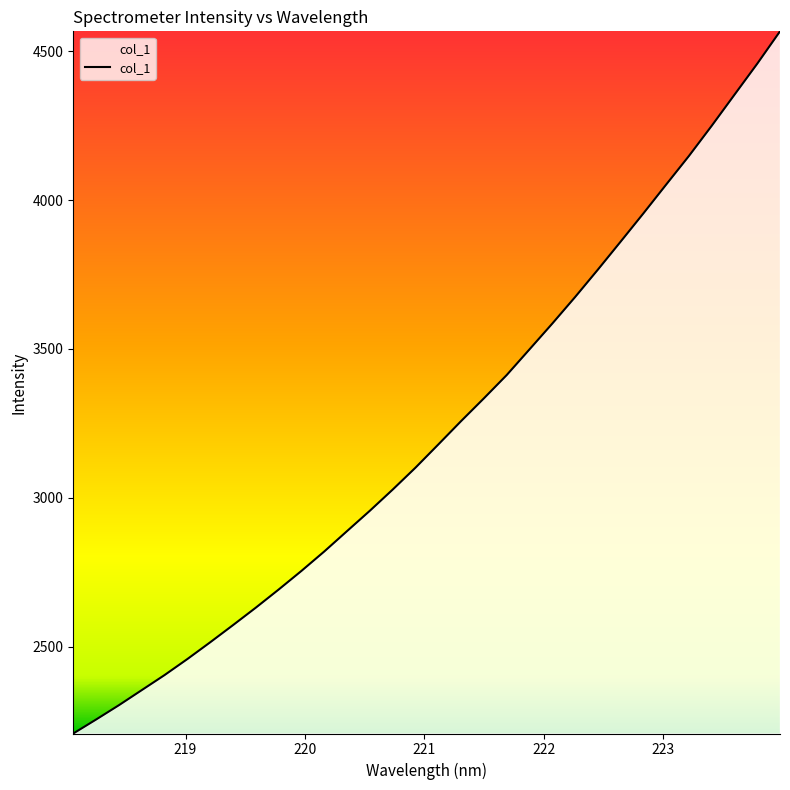

What is the minimum value shown in the chart?

2207.8